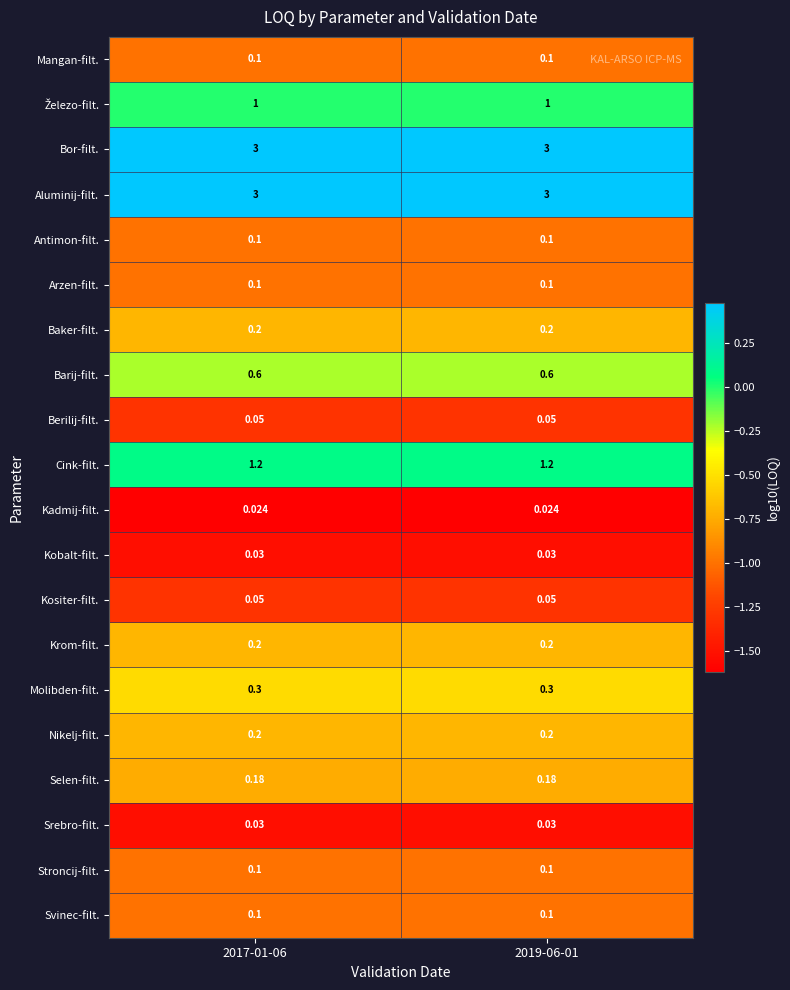

Rank the series by their maximum value, from lowest to highest.

Kadmij-filt., Kobalt-filt., Srebro-filt., Berilij-filt., Kositer-filt., Mangan-filt., Antimon-filt., Arzen-filt., Stroncij-filt., Svinec-filt., Selen-filt., Baker-filt., Krom-filt., Nikelj-filt., Molibden-filt., Barij-filt., Železo-filt., Cink-filt., Bor-filt., Aluminij-filt.